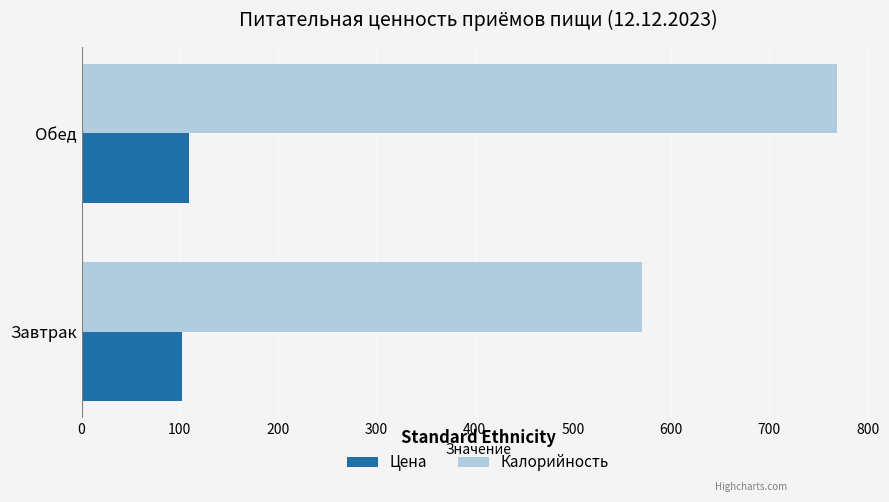

What are all the series names shown in the legend?

Цена, Калорийность